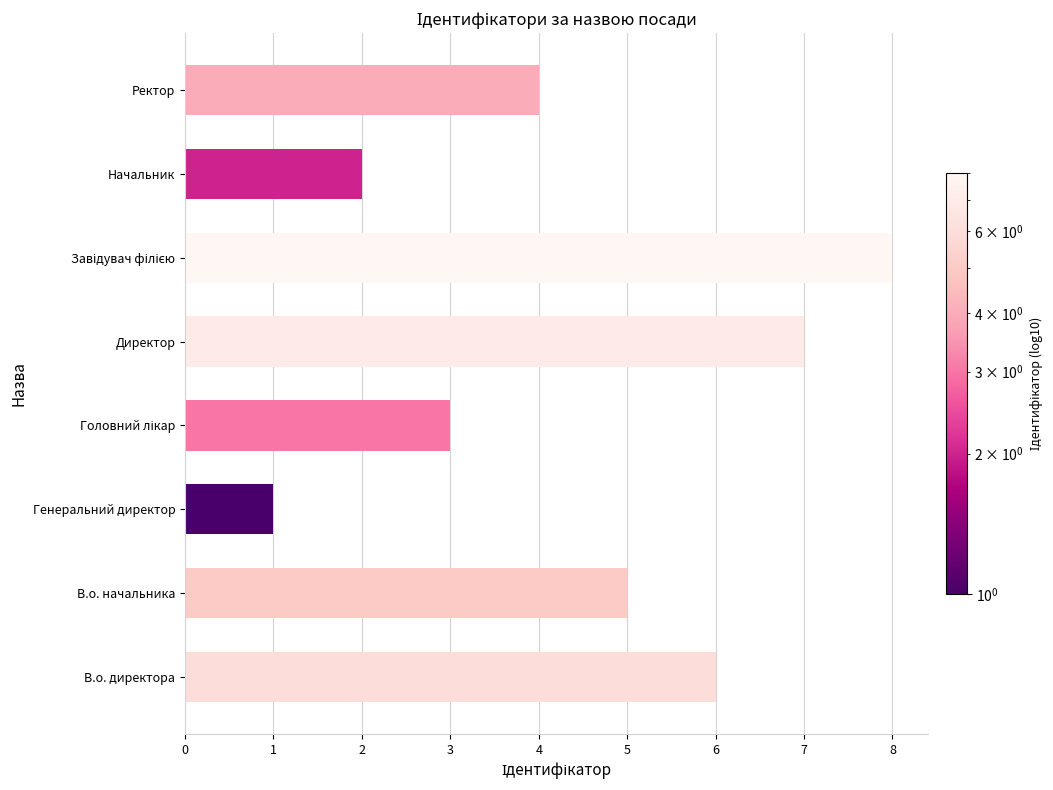

The value at Начальник is 2. True or false?

True